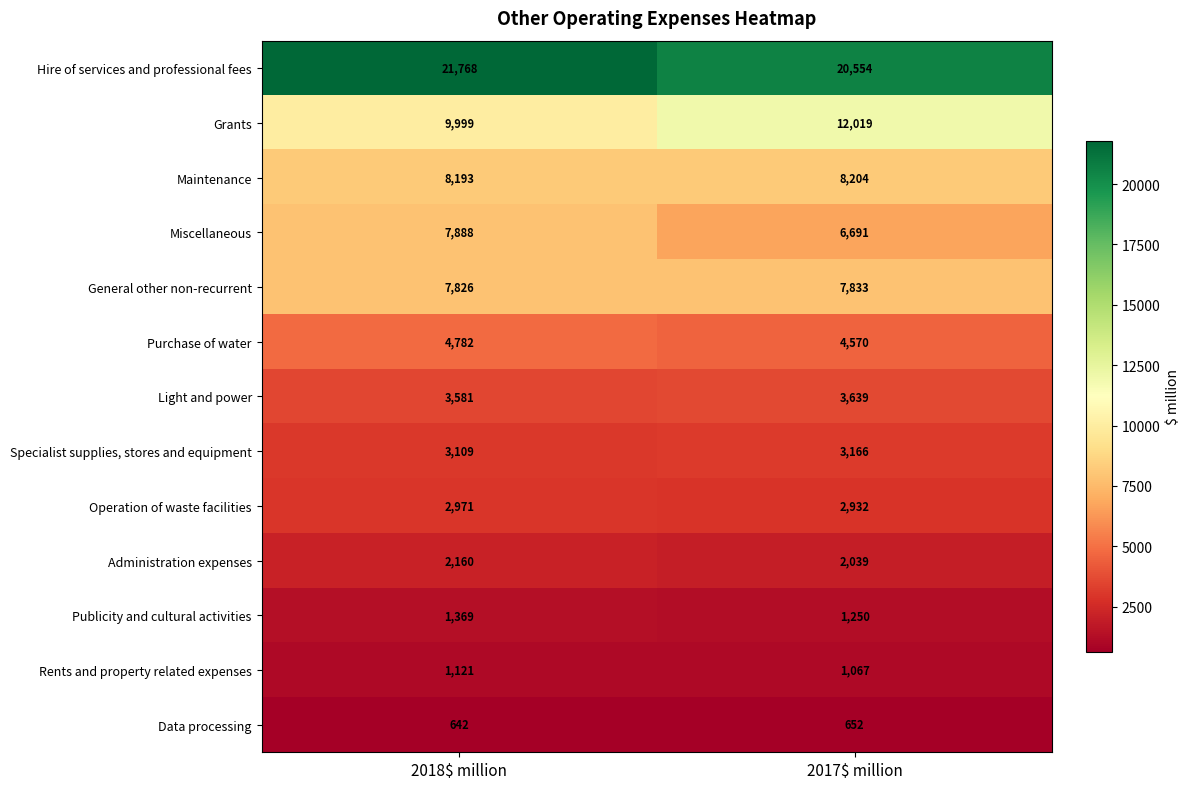

What is the difference between the highest and lowest values at 2017$ million?

19902